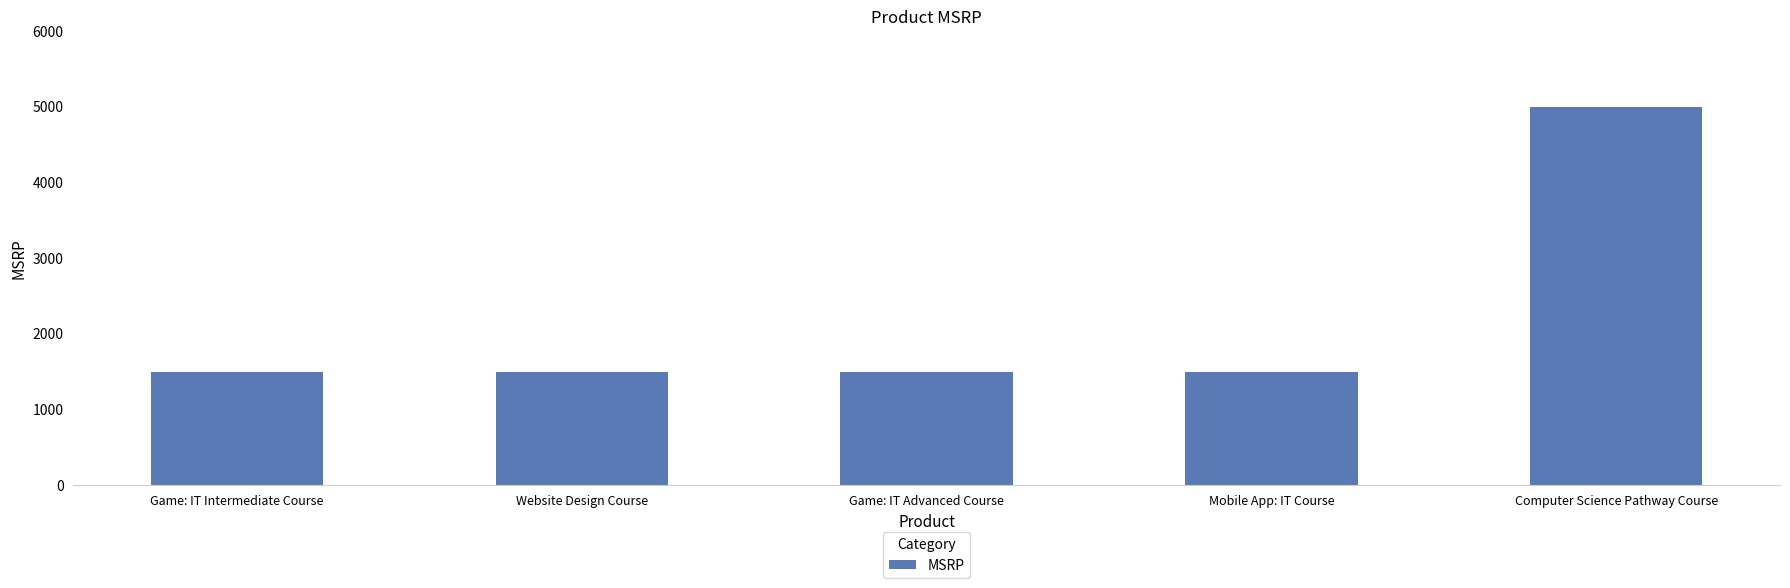

What is the value of the 2nd bar from the left?

1499